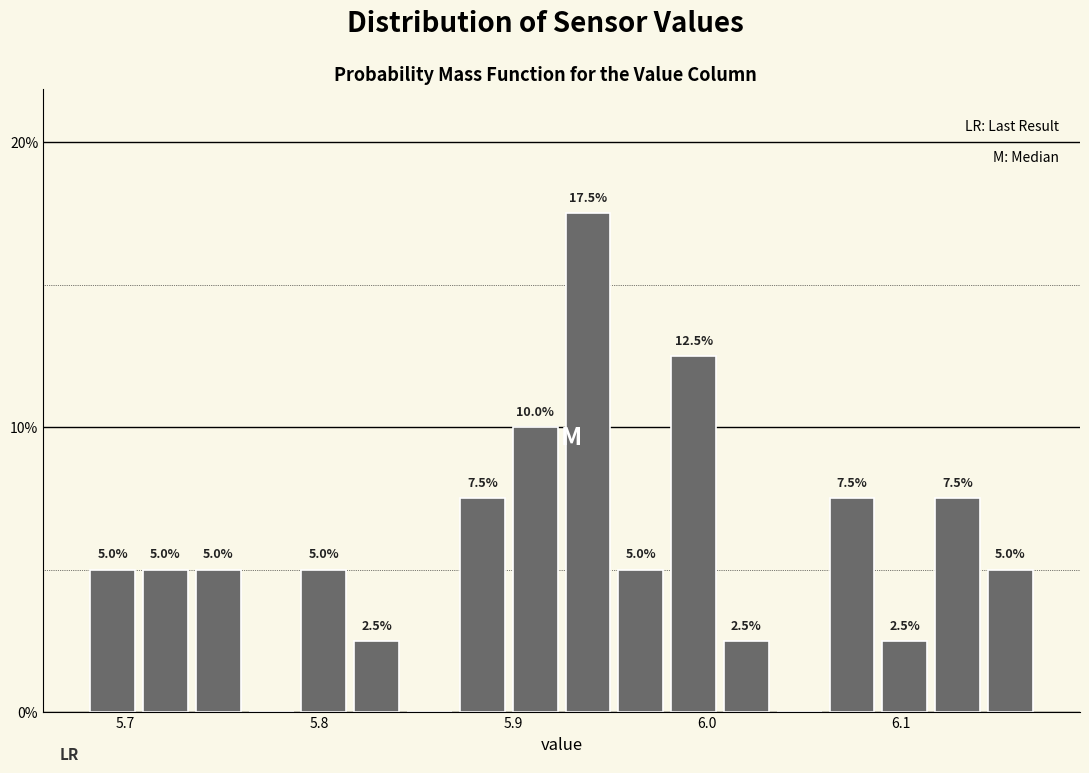

Read against the x-axis, roughly where is the centre of the tallest bar?

5.94